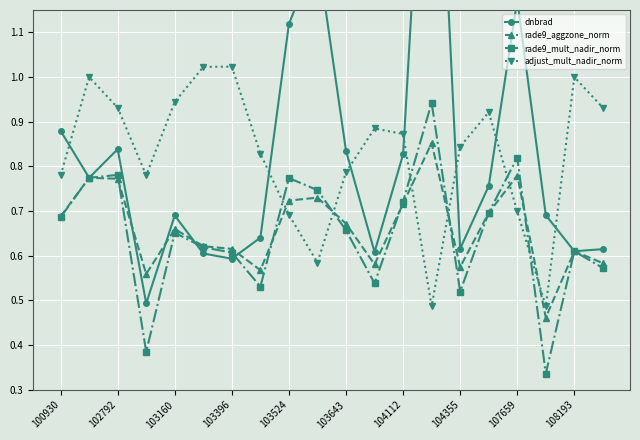

True or false: rade9_aggzone_norm has more than 2 points higher than both neighbors.

True